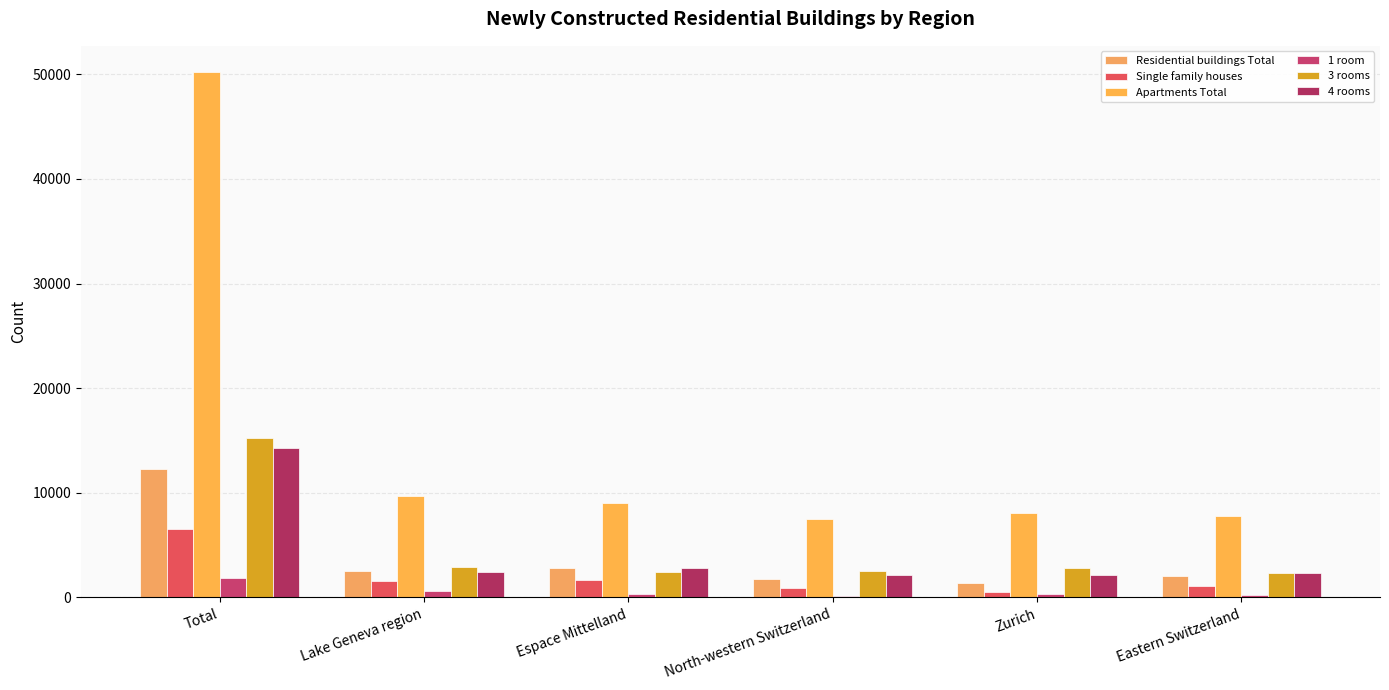

True or false: 1 room has a value of 575 at Lake Geneva region.

True